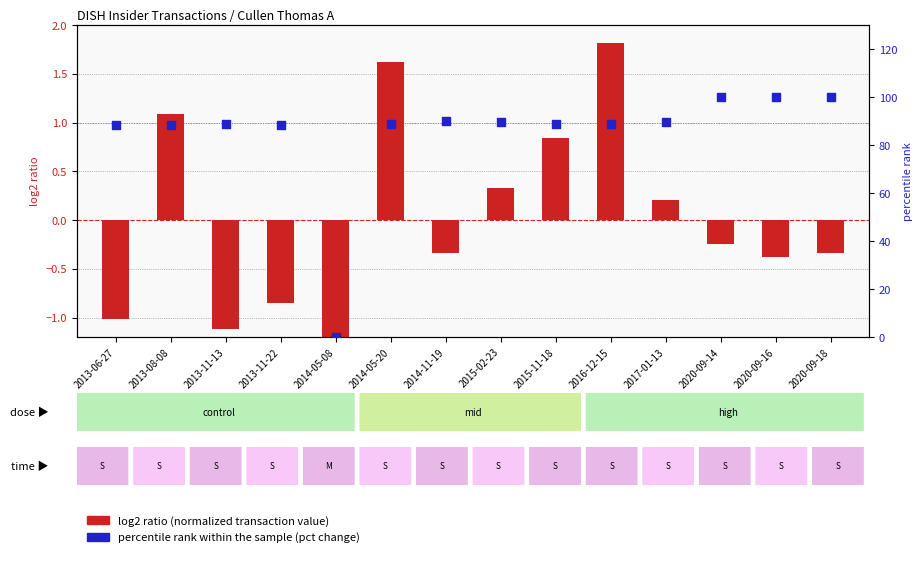

Which series has the widest spread of Y values?

percentile rank within the sample